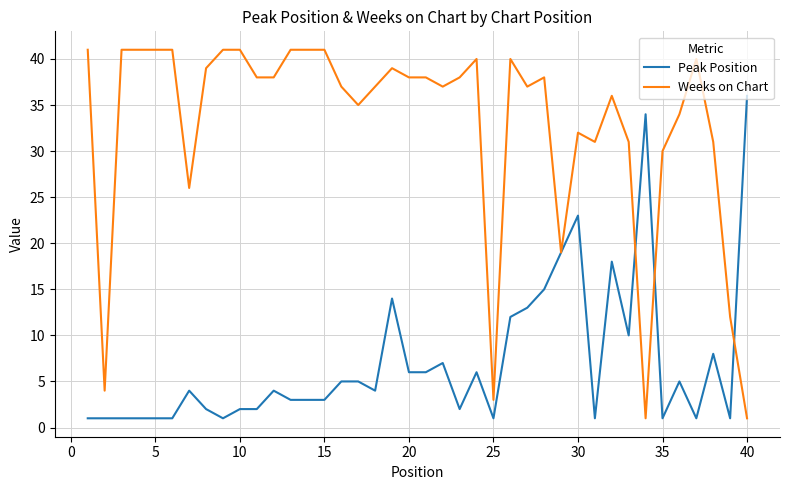

Which series has the widest spread of values?

Weeks on Chart